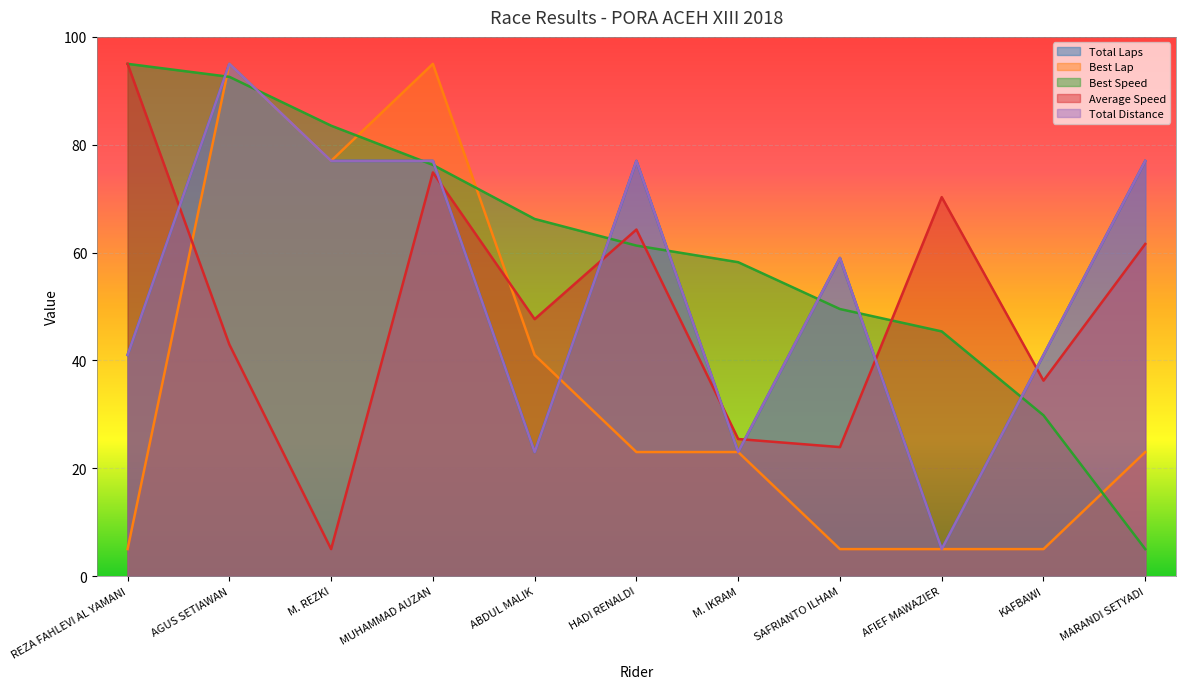

What is the label of the 9th point from the right?

M. REZKI